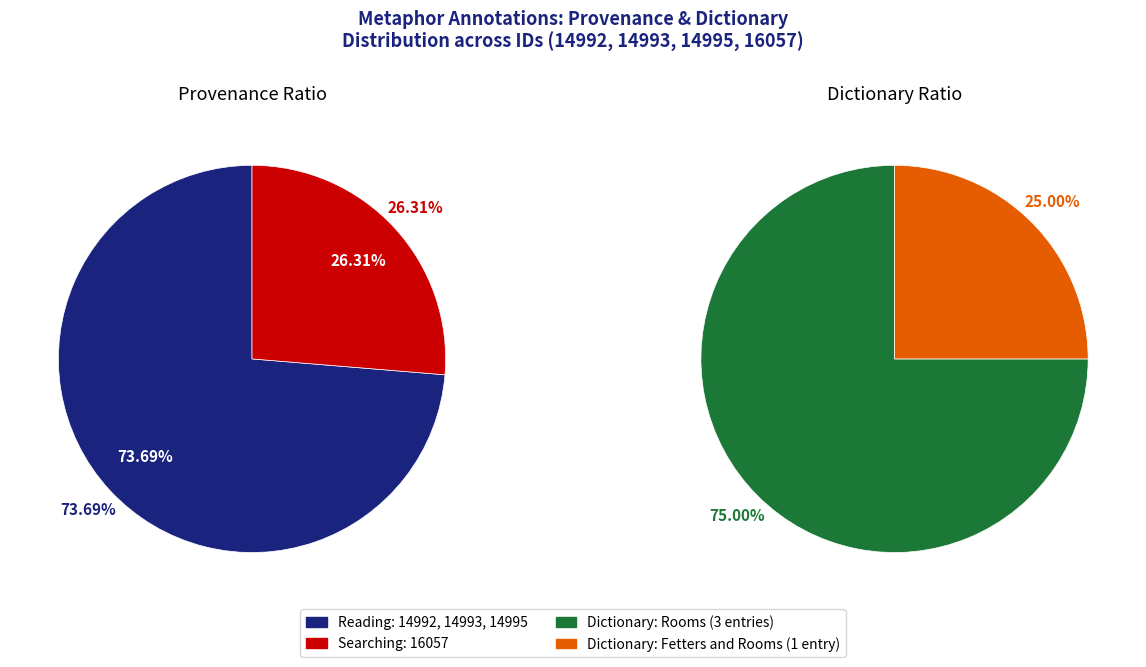

How many slices are in this pie chart?

4